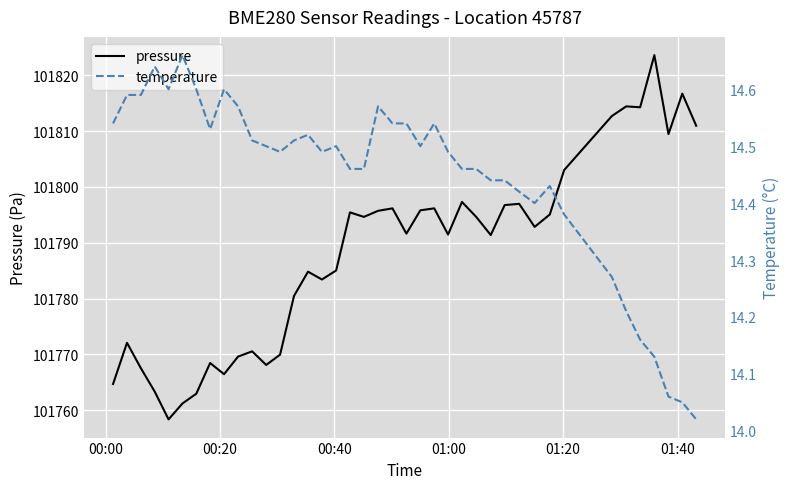

What is the lowest value of the pressure series?

101758.3